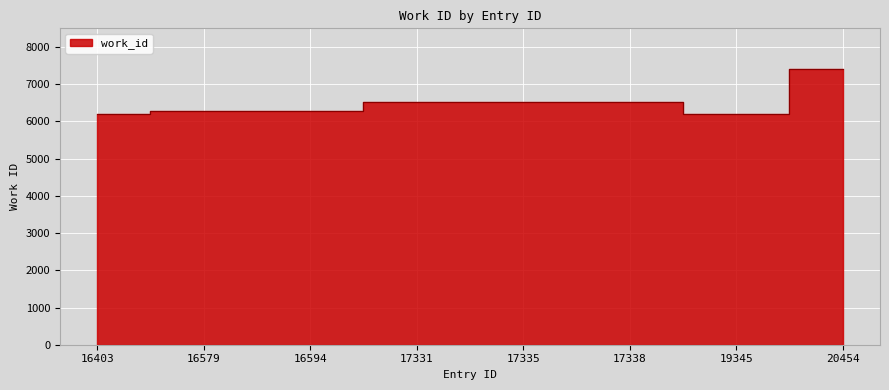

How many points are lower than both their immediate neighbors (excluding endpoints)?

1